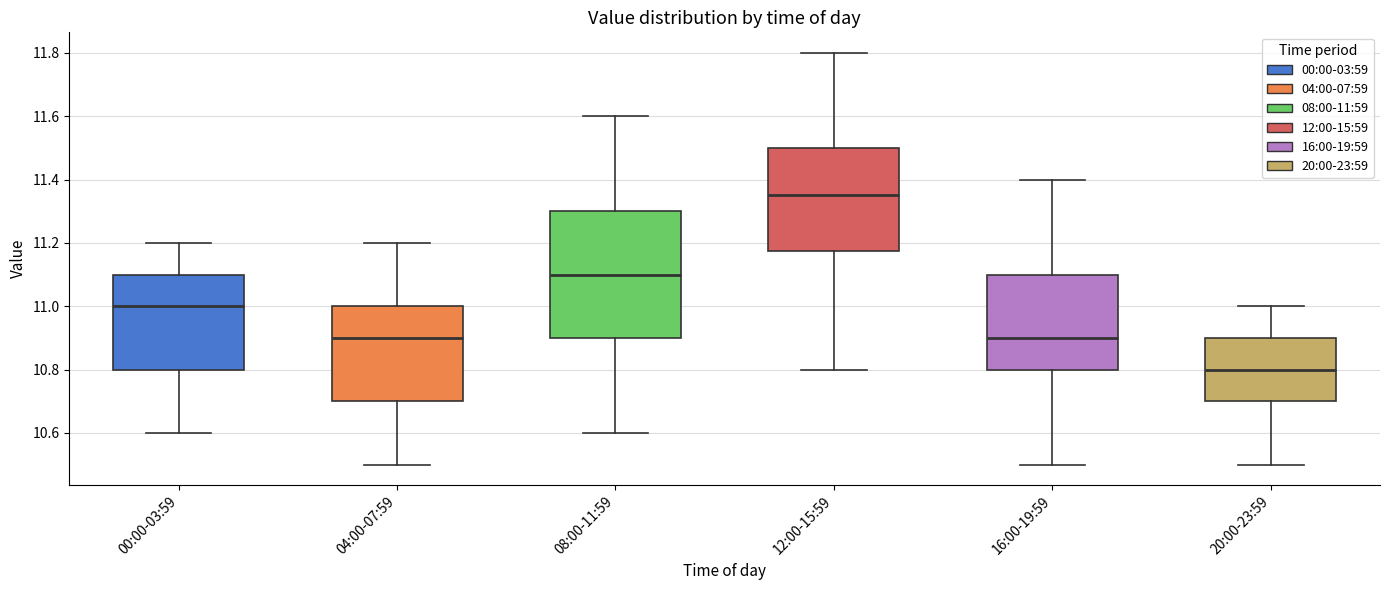

Where is the lower edge of the box for 04:00-07:59 on the y-axis? The values are not printed on the chart, so give them approximately, as read against the axis.

10.70